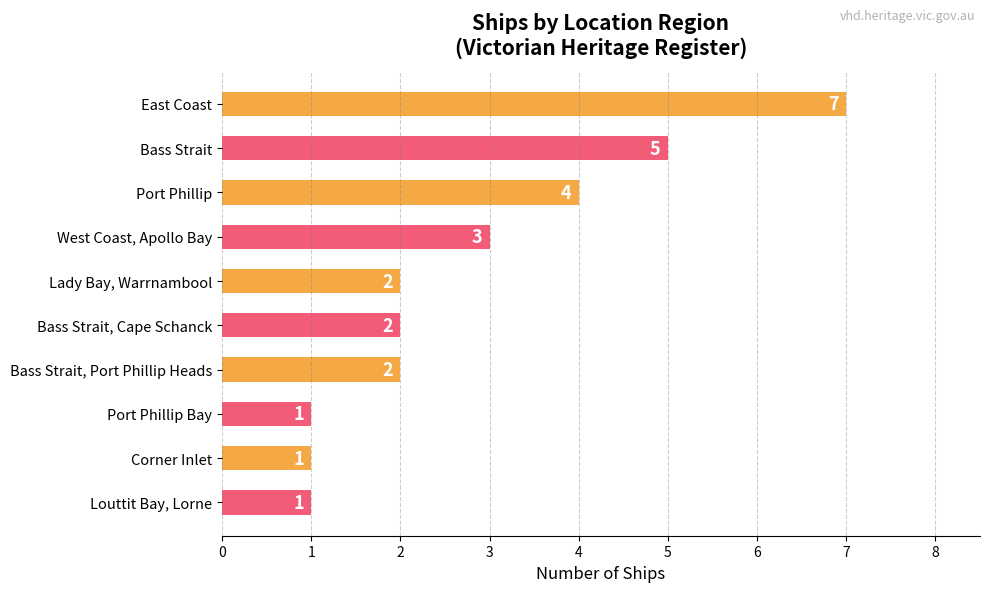

What is the smallest value displayed?

1